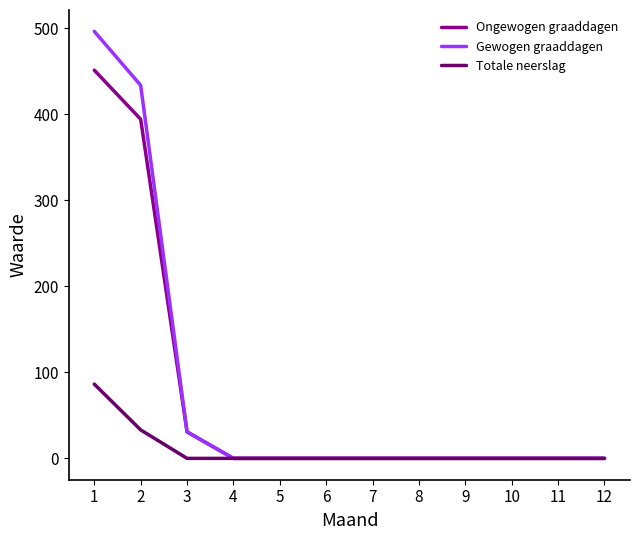

Rank the series by their maximum value, from highest to lowest.

Gewogen graaddagen, Ongewogen graaddagen, Totale neerslag